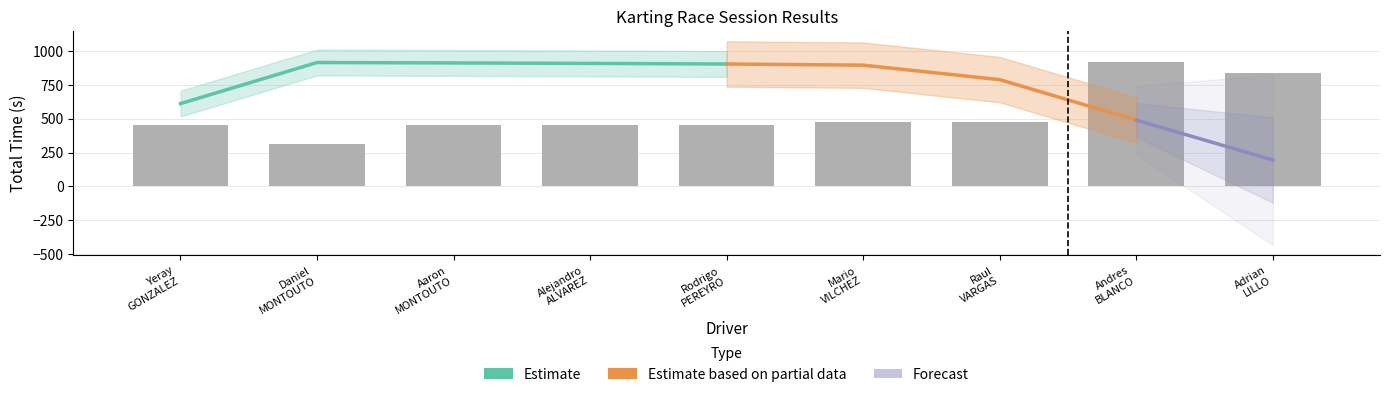

What is the label of the 2nd bar from the right?

Andres BLANCO